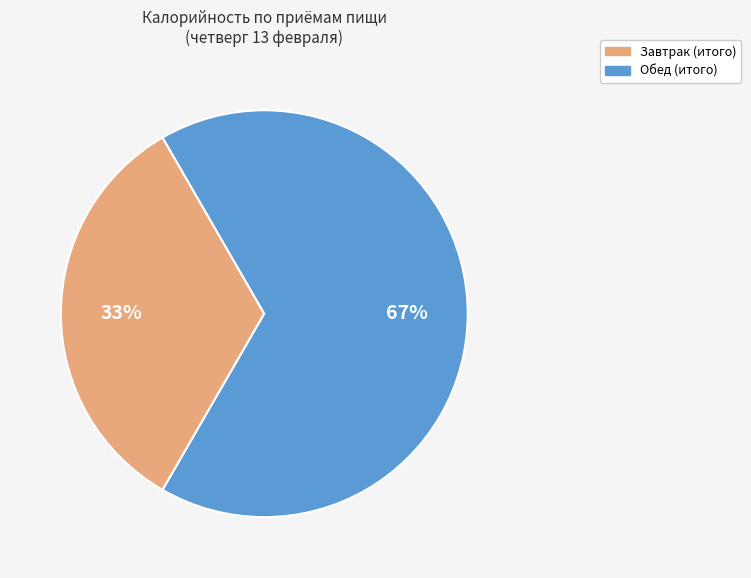

To the nearest percent, what is the combined percentage of Обед (итого) and Завтрак (итого)?

100%